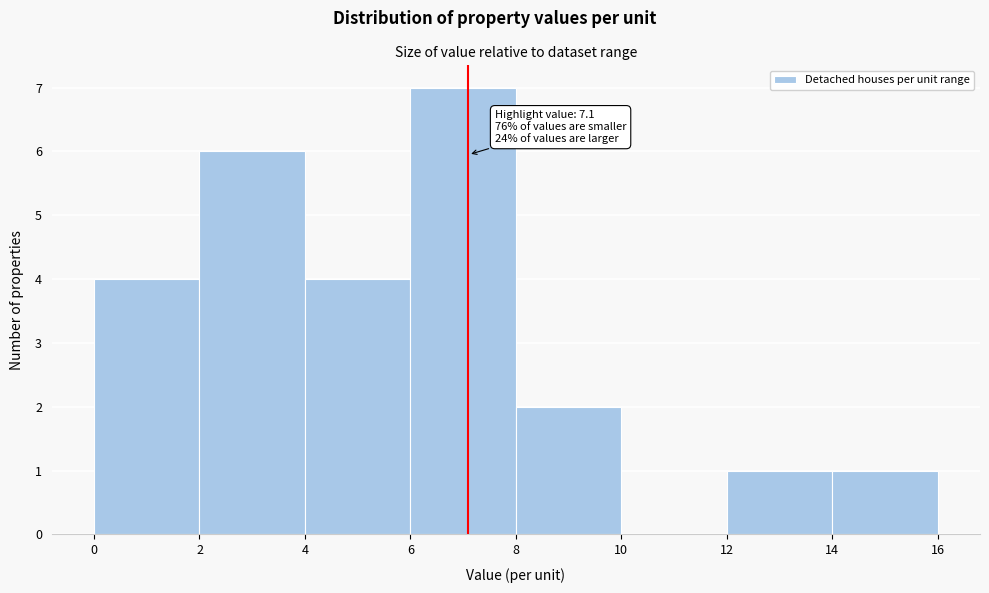

Which range on the x-axis has the tallest bar?

6 to 8